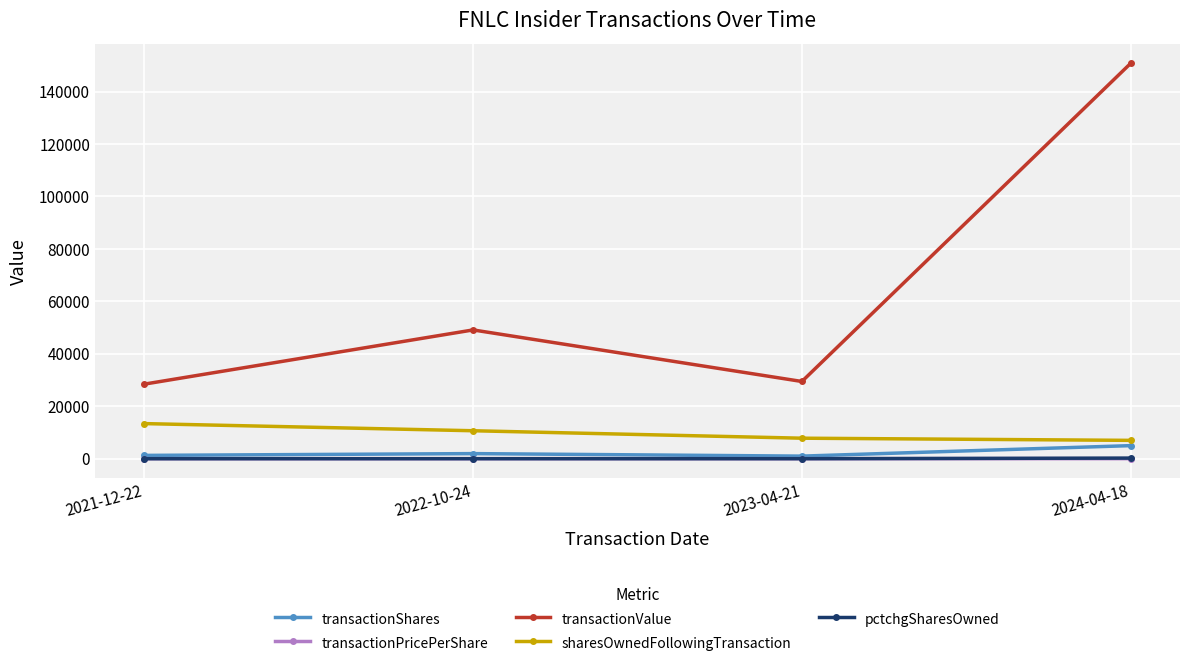

Which series has the largest total across all categories?

transactionValue